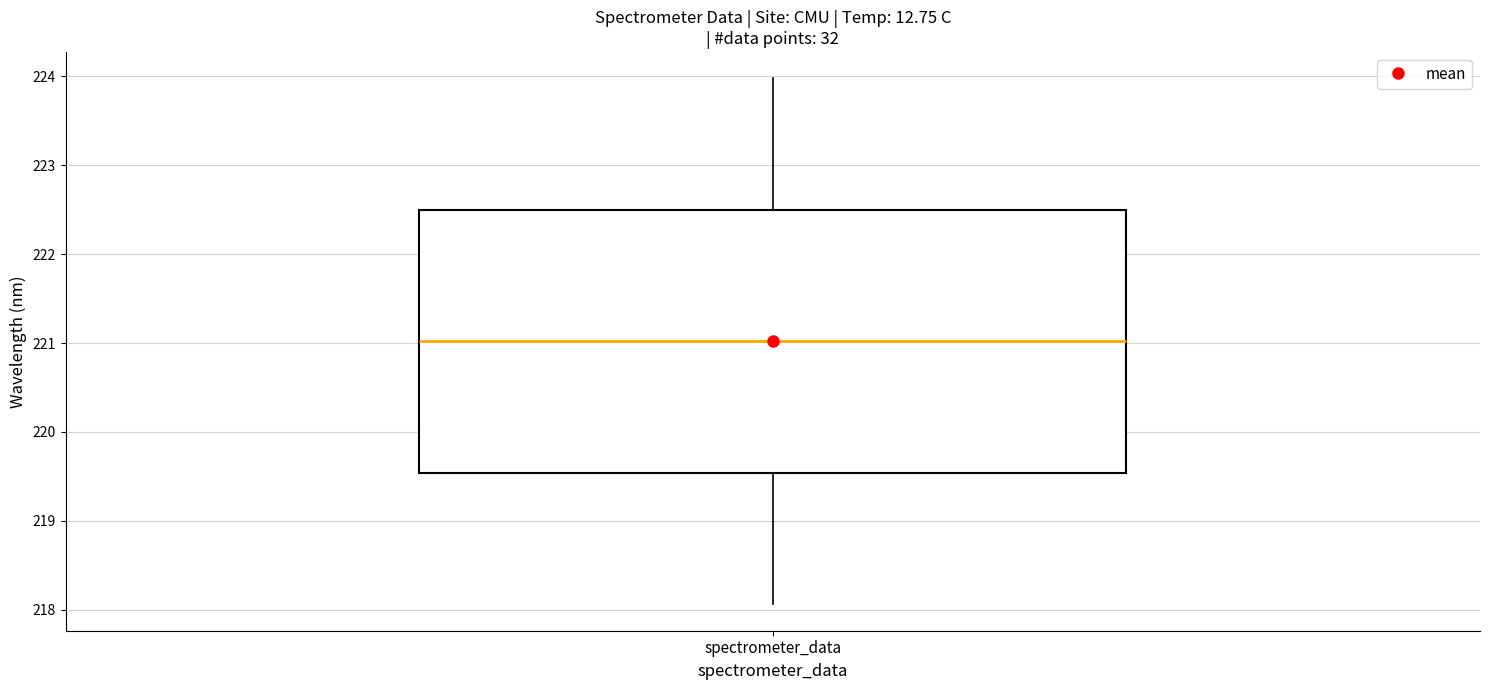

Transcribe this box plot: give where the median line is, the range the box spans, and where the two whiskers end, as read against the y-axis. The values are not printed on the chart, so give them approximately, as read against the axis.

median 221.0, box 219.5 to 222.5, whiskers 218.1 to 224.0